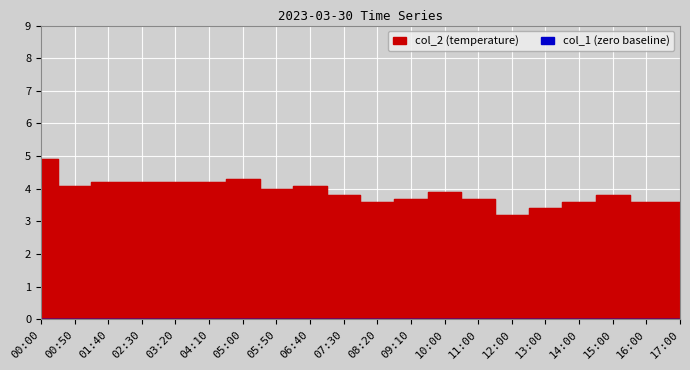

True or false: col_1 and col_2 intersect in this chart.

False